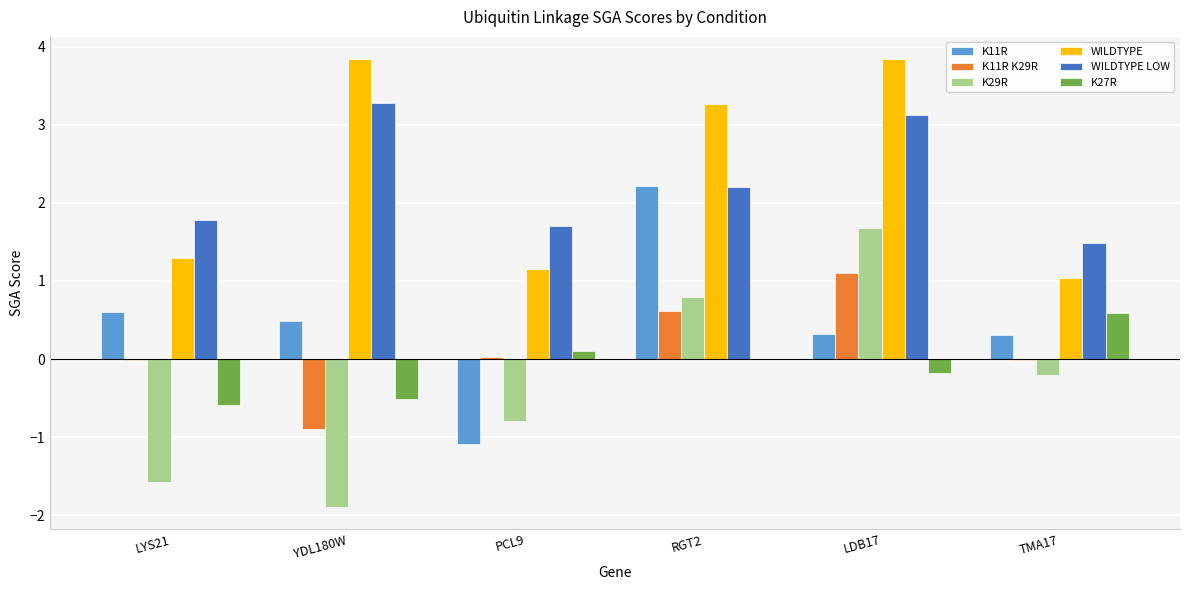

How many groups of bars are there?

6